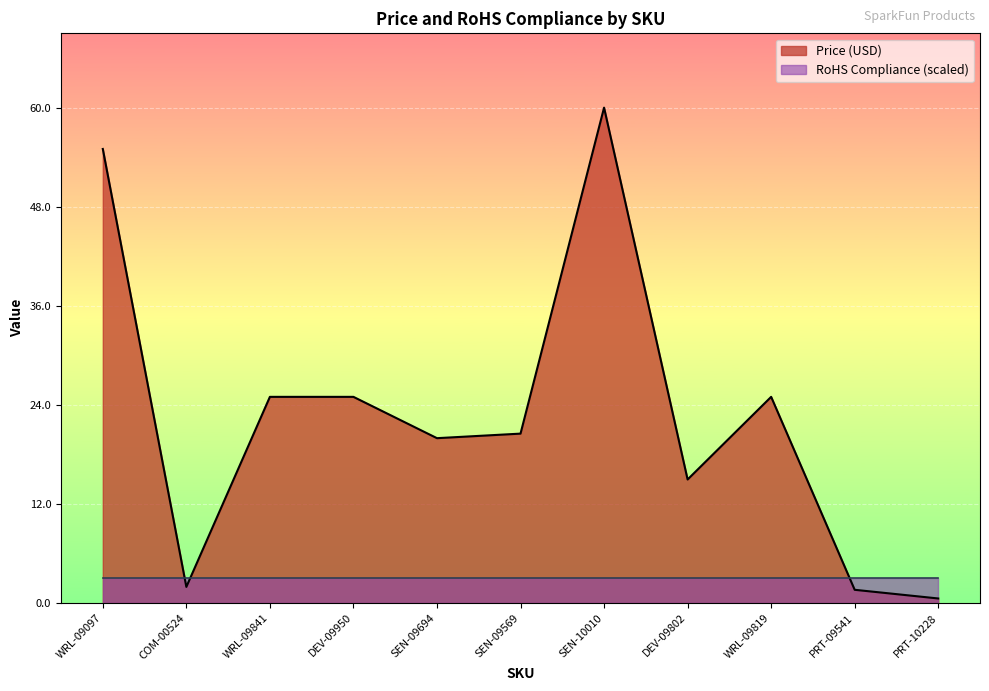

Rank the categories by value from highest to lowest.

SEN-10010, WRL-09097, WRL-09841, DEV-09950, WRL-09819, SEN-09569, SEN-09694, DEV-09802, COM-00524, PRT-09541, PRT-10228